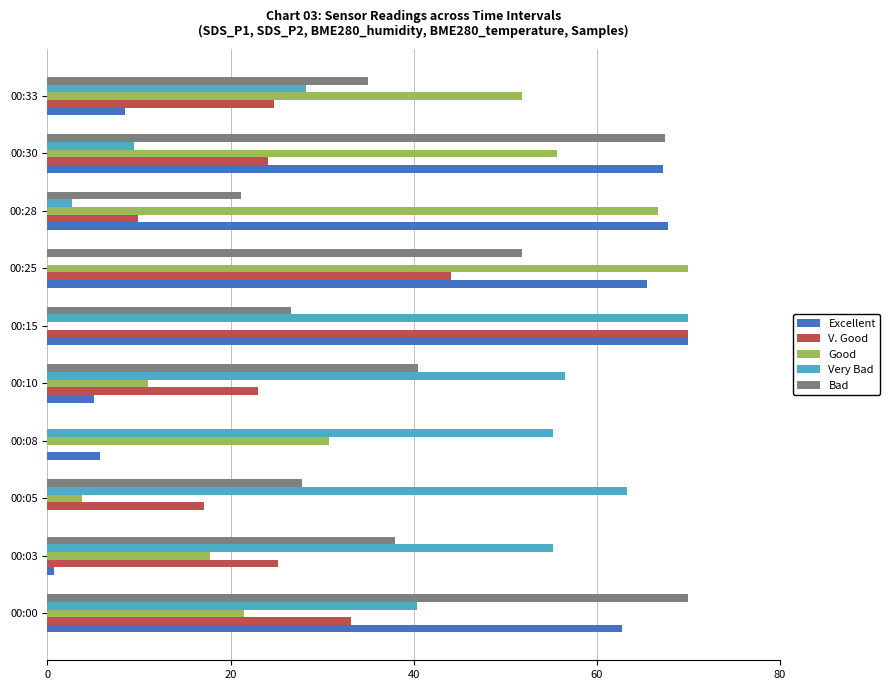

What are all the series names shown in the legend?

Excellent, V. Good, Good, Very Bad, Bad